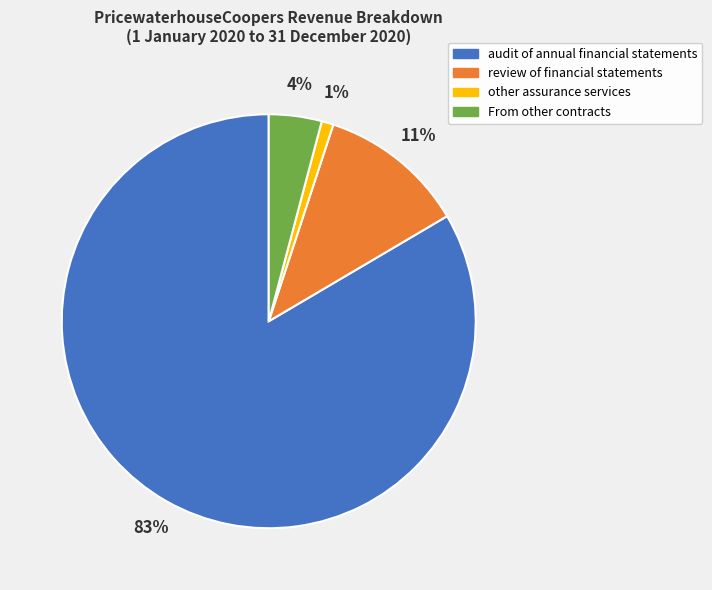

How many segments does this pie chart have?

4